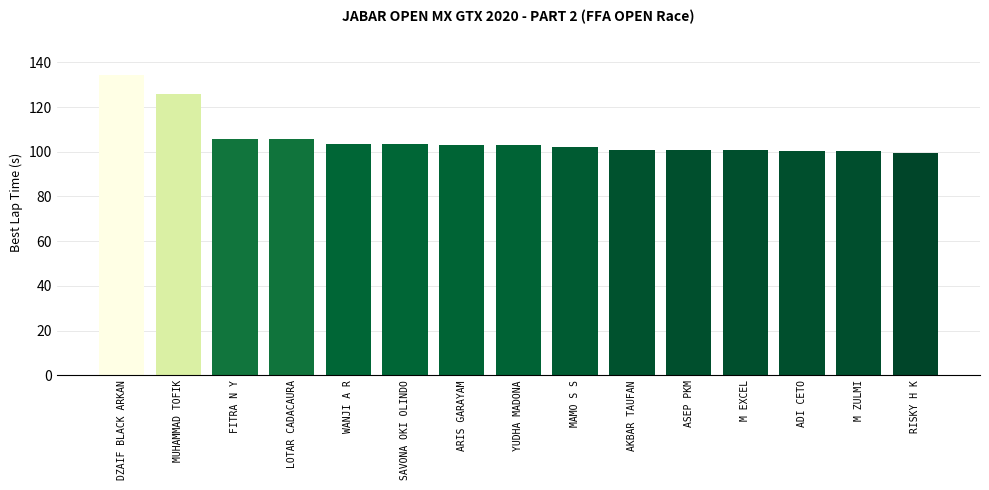

At which category does the chart reach its peak across all series?

DZAIF BLACK ARKAN